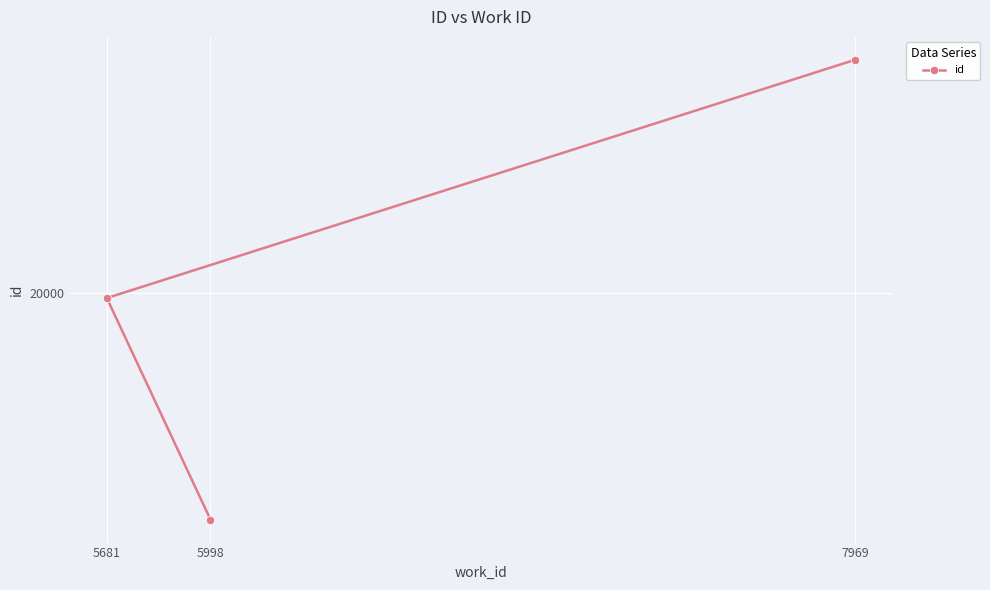

At which label is the value closest to 20063?

5681